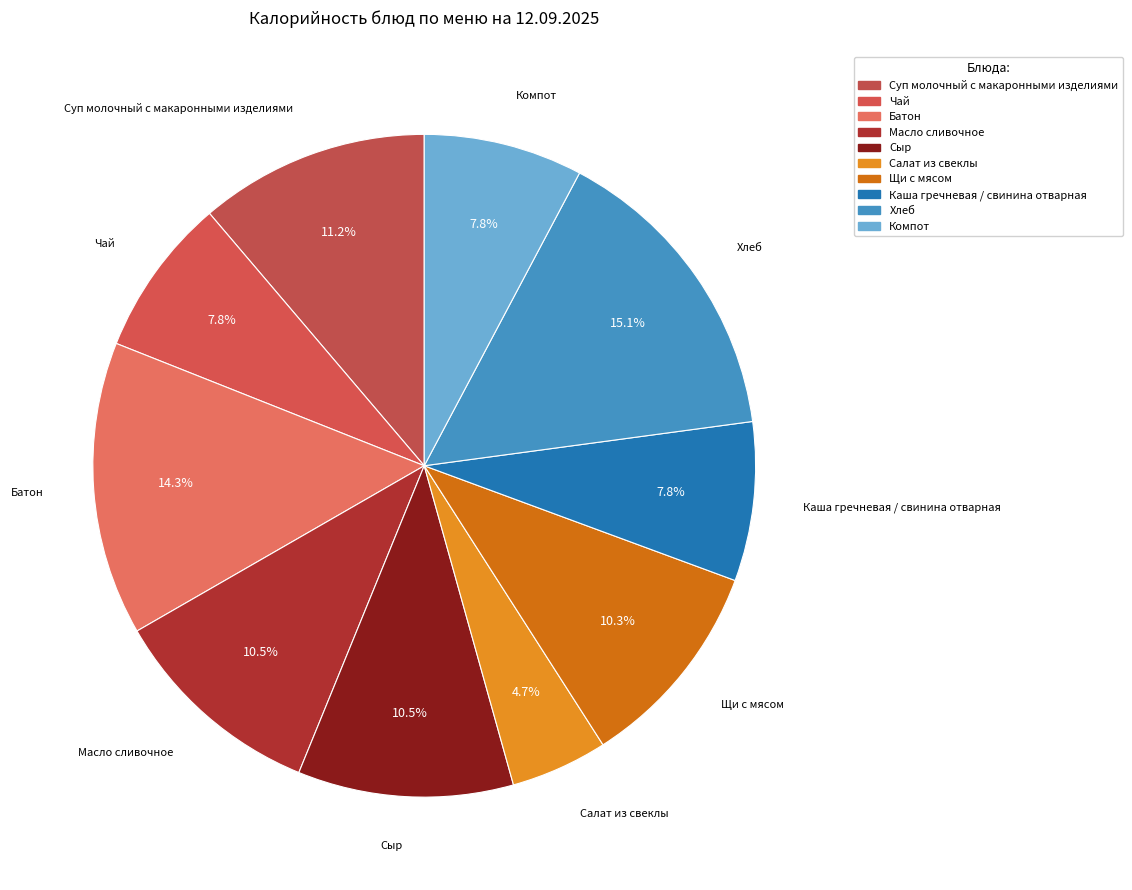

Combined, what portion of the pie is Масло сливочное and Чай?

18.3%